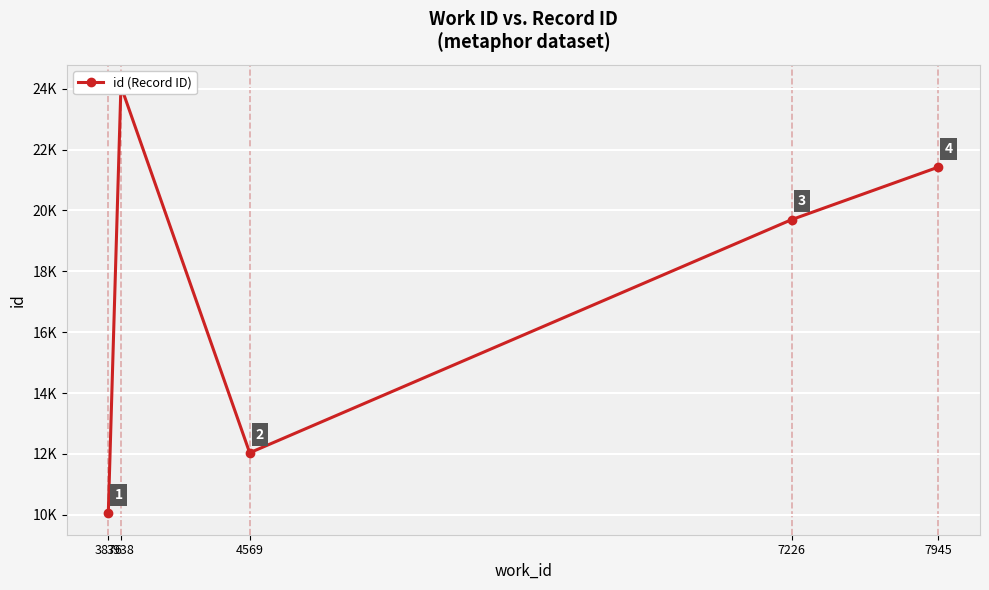

What is the difference between the maximum and second lowest values?

12052